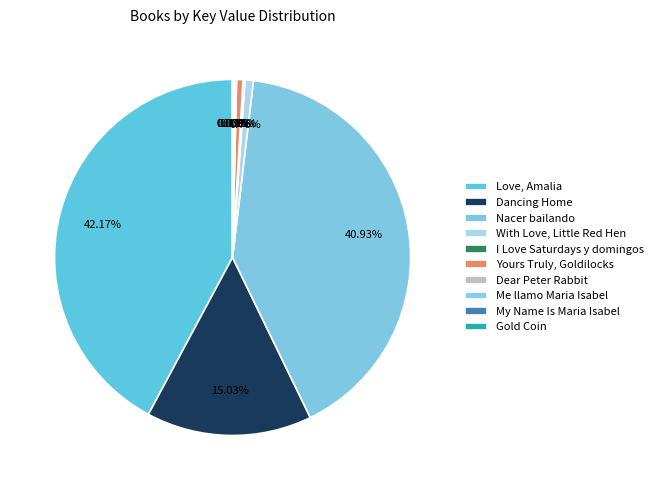

To the nearest percent, what portion does Yours Truly, Goldilocks represent?

1%